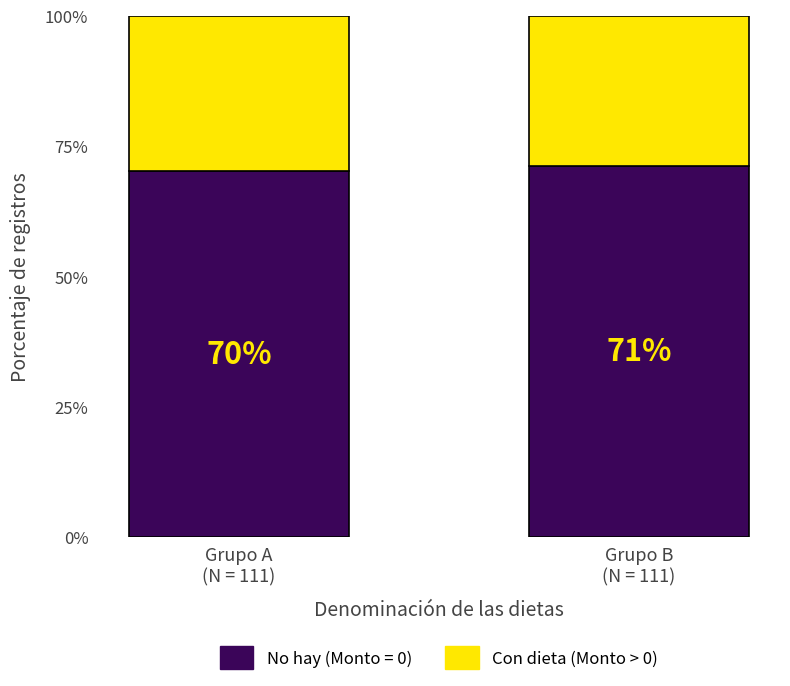

What is the highest value of the No hay (Monto = 0) series?

71.2